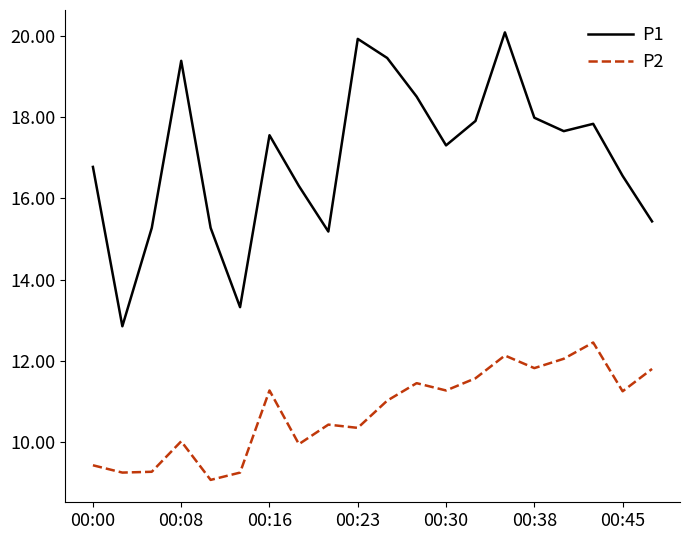

True or false: P2 and P1 cross at least once.

False